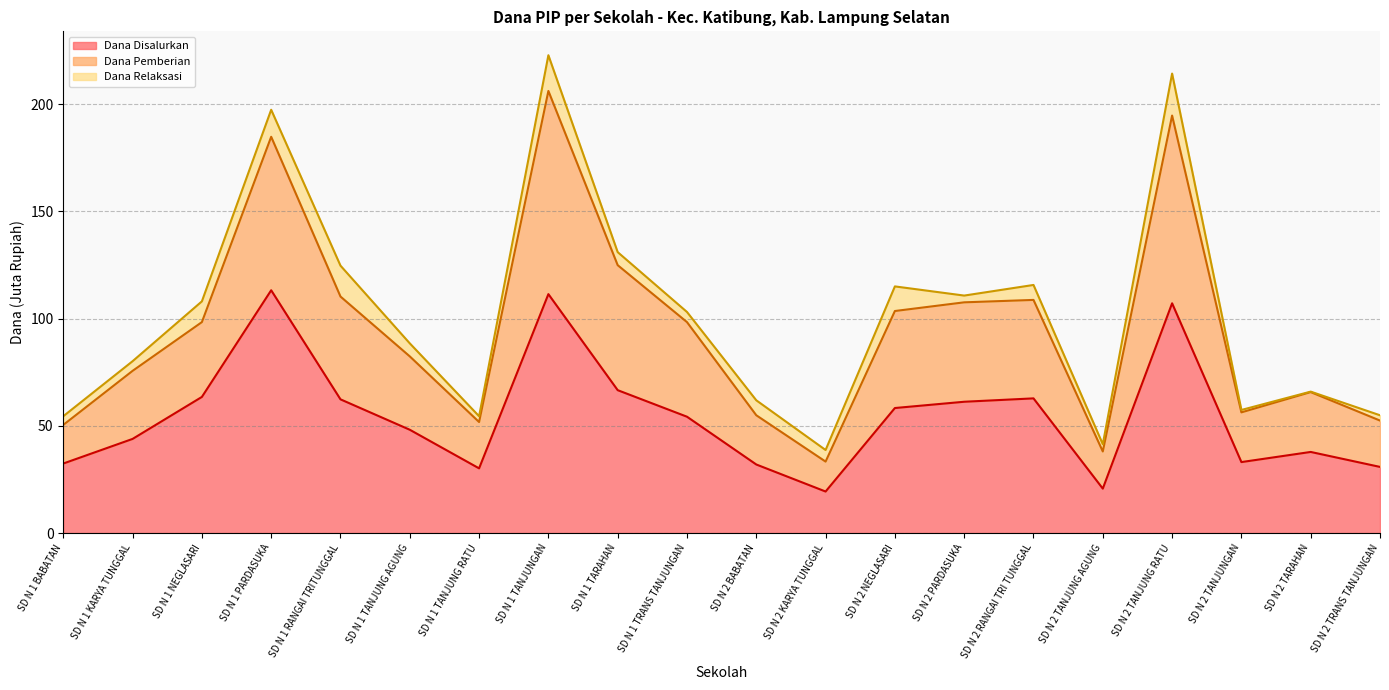

What is the difference between the maximum and minimum values in the Dana Disalurkan series?

93.8